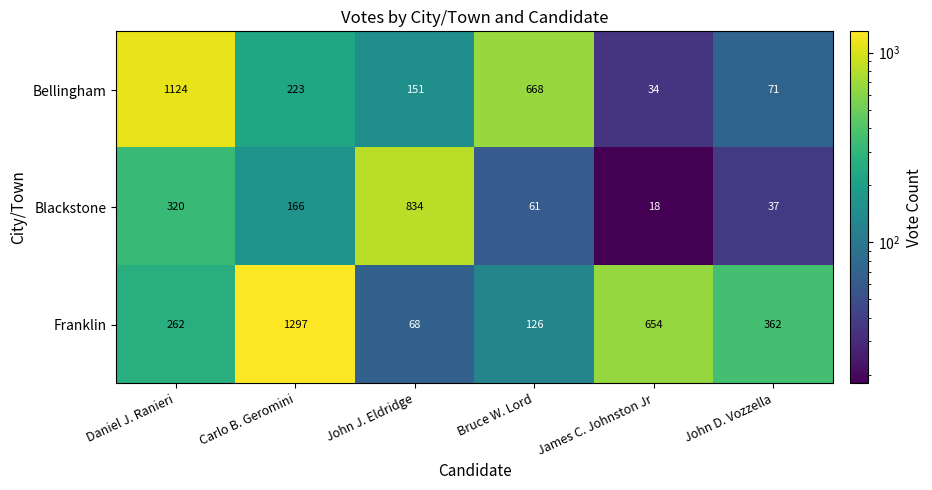

Reading left to right, transcribe all the data shown in this chart.

Bellingham: 1124	223	151	668	34	71
Blackstone: 320	166	834	61	18	37
Franklin: 262	1297	68	126	654	362